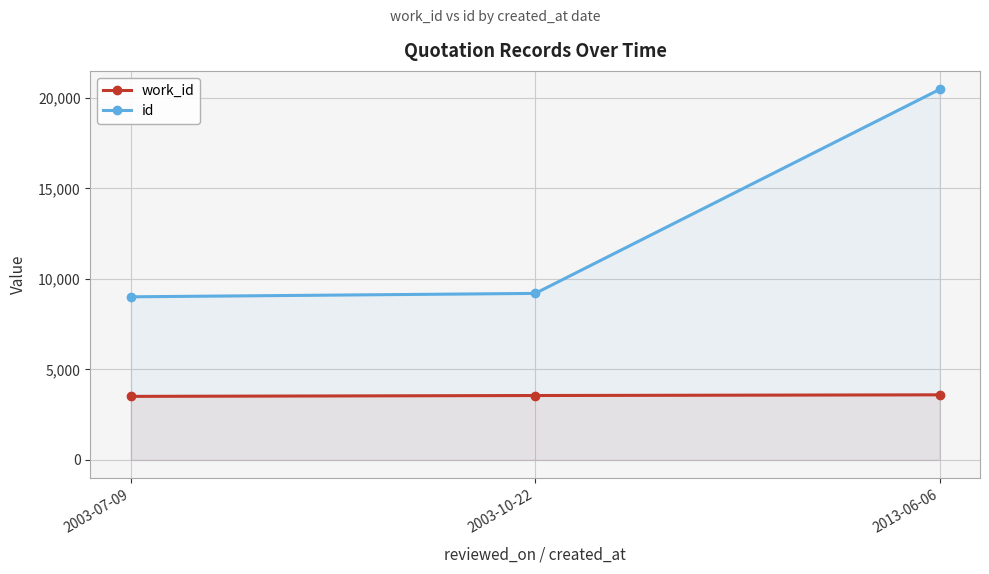

True or false: id has a value of 20463 at 2013-06-06.

True